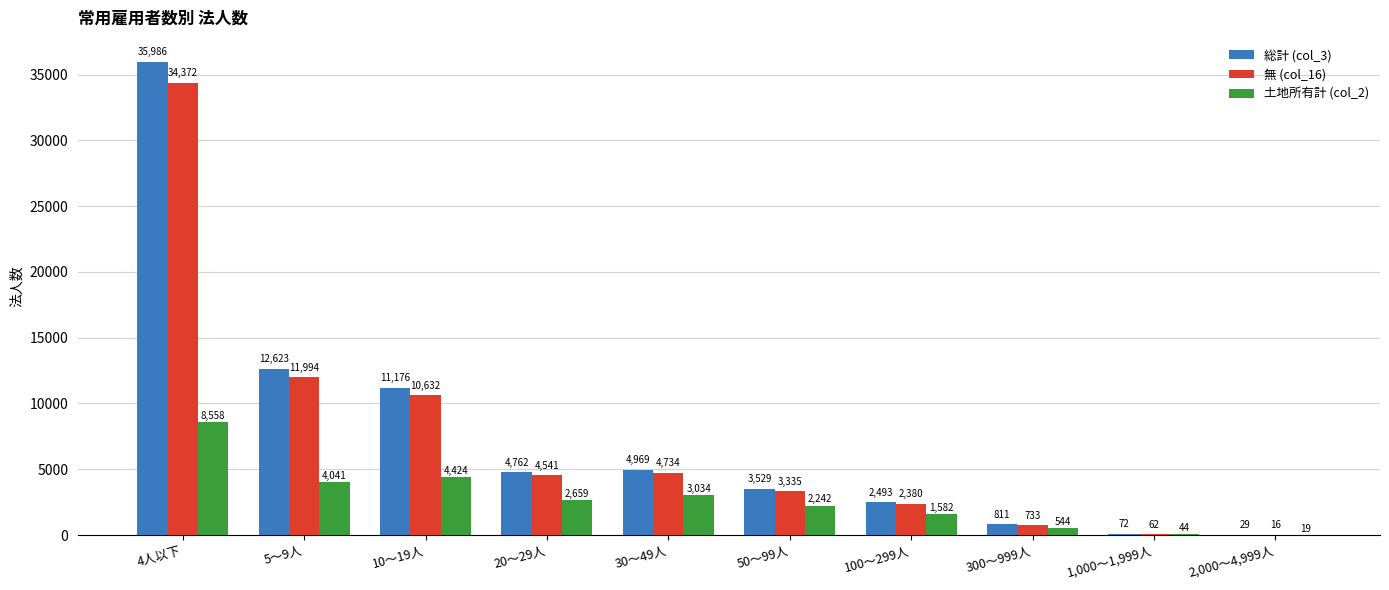

Reading left to right, what are all the values shown in this chart?

総計 (col_3): 35986	12623	11176	4762	4969	3529	2493	811	72	29
無 (col_16): 34372	11994	10632	4541	4734	3335	2380	733	62	16
土地所有計 (col_2): 8558	4041	4424	2659	3034	2242	1582	544	44	19